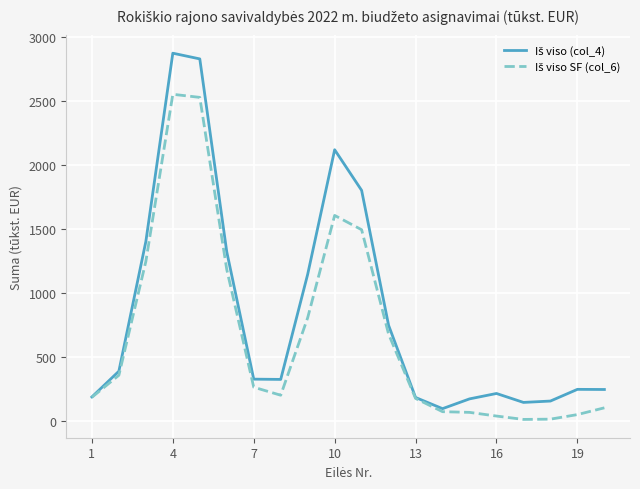

What is the greatest value displayed?

2873.9